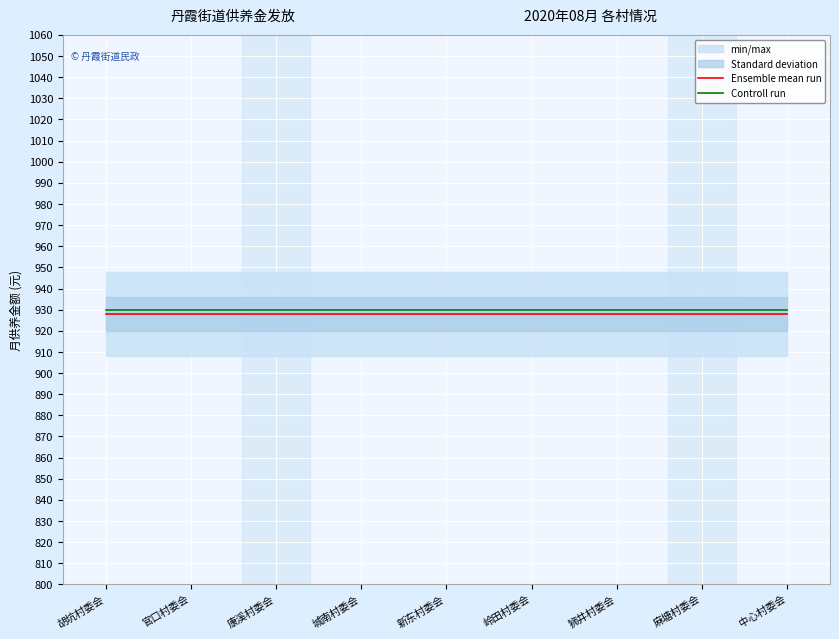

What is the label of the 6th point from the right?

城南村委会